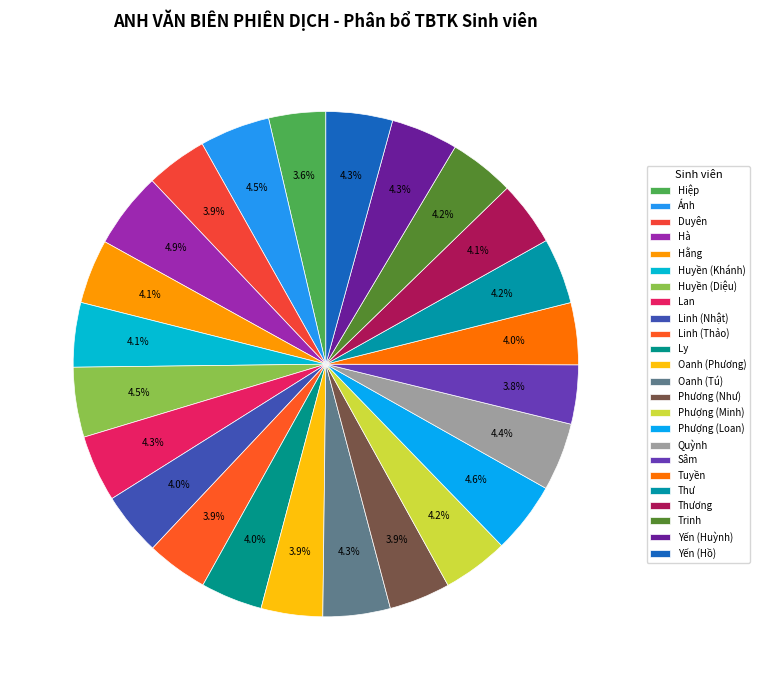

To the nearest percent, what is the average slice percentage?

4%